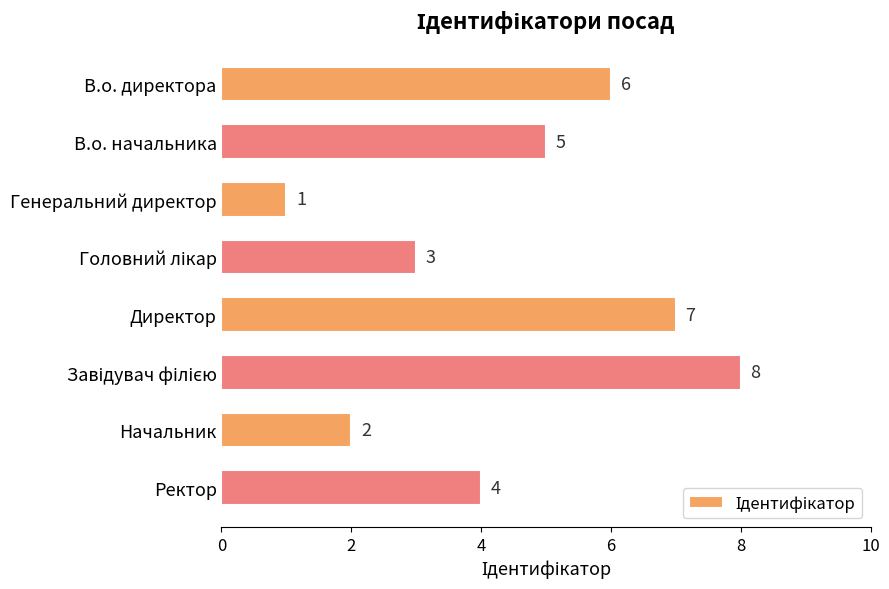

What is the value of the 1st bar from the top?

6